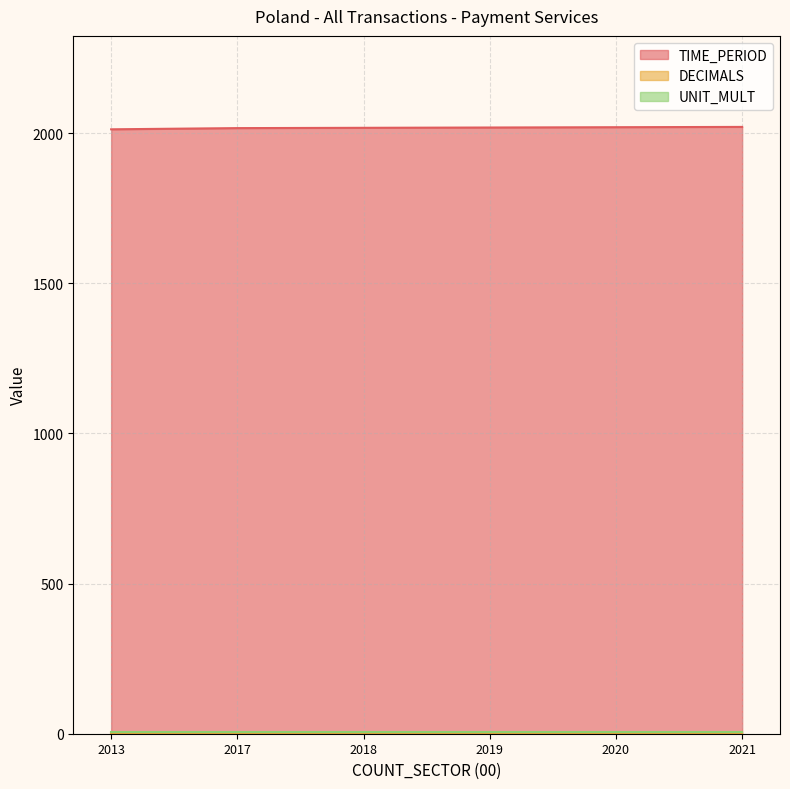

Reading left to right, what are all the values shown in this chart?

TIME_PERIOD: 2013=2013	2017=2017	2018=2018	2019=2019	2020=2020	2021=2021
DECIMALS: 2013=3	2017=3	2018=3	2019=3	2020=3	2021=3
UNIT_MULT: 2013=6	2017=6	2018=6	2019=6	2020=6	2021=6